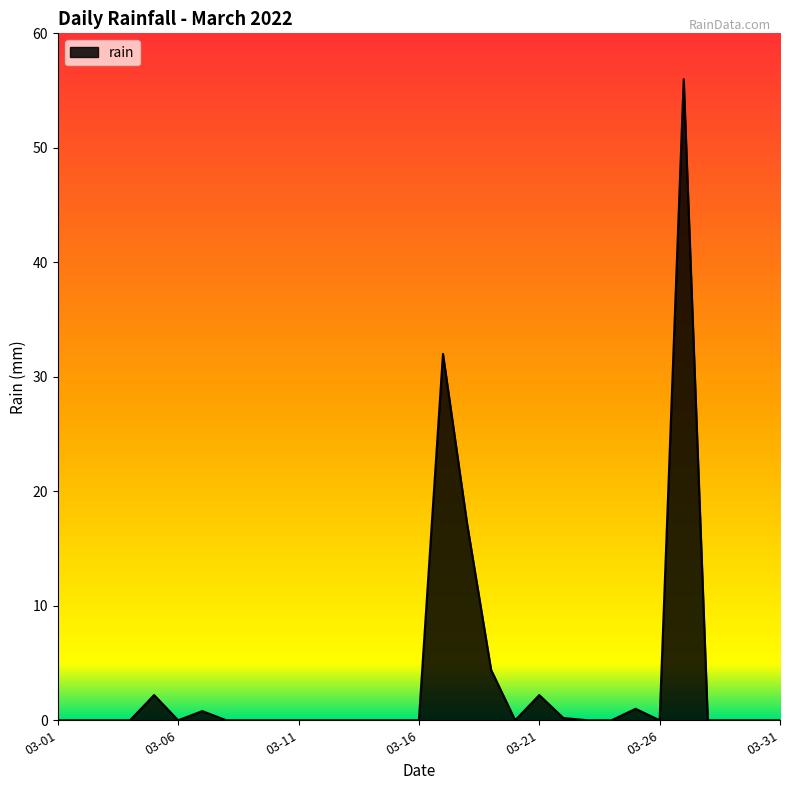

What is the greatest value displayed?

56.0